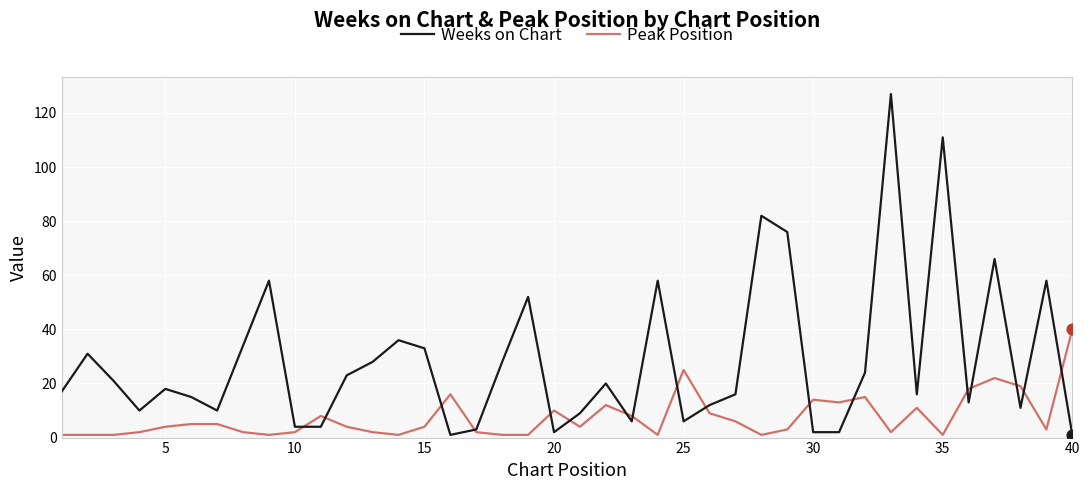

What are all the series names shown in the legend?

Weeks on Chart, Peak Position